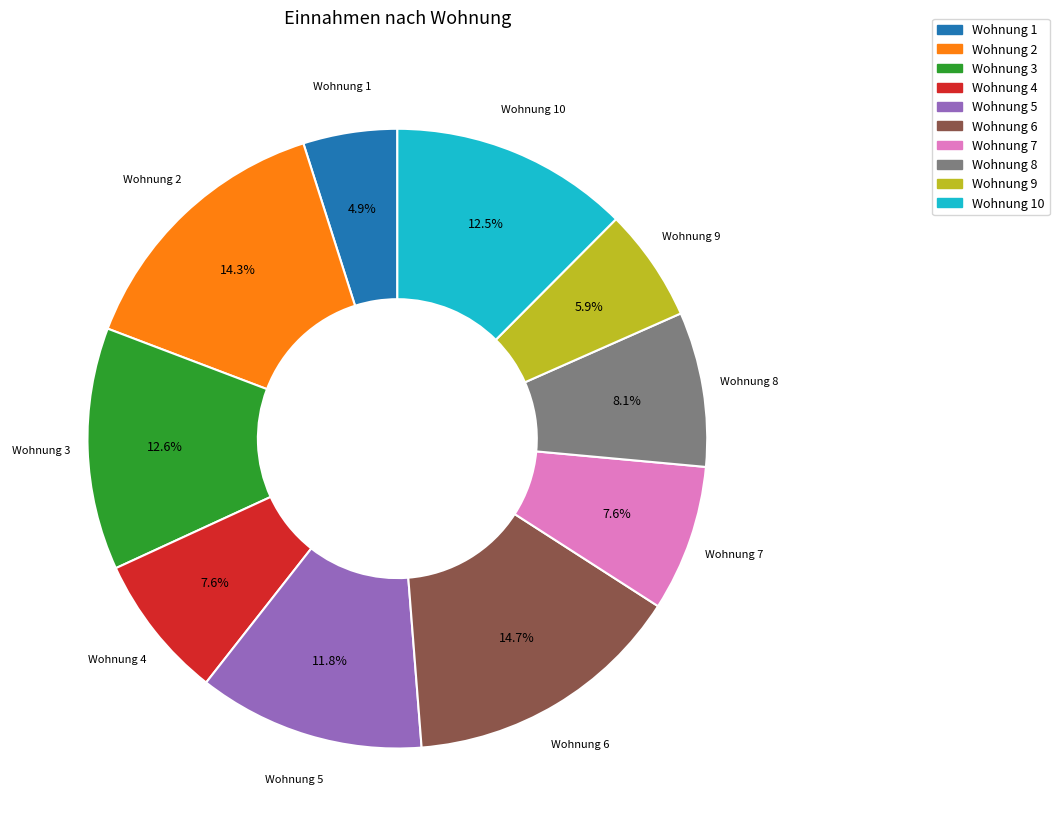

Does any single category account for the majority?

No